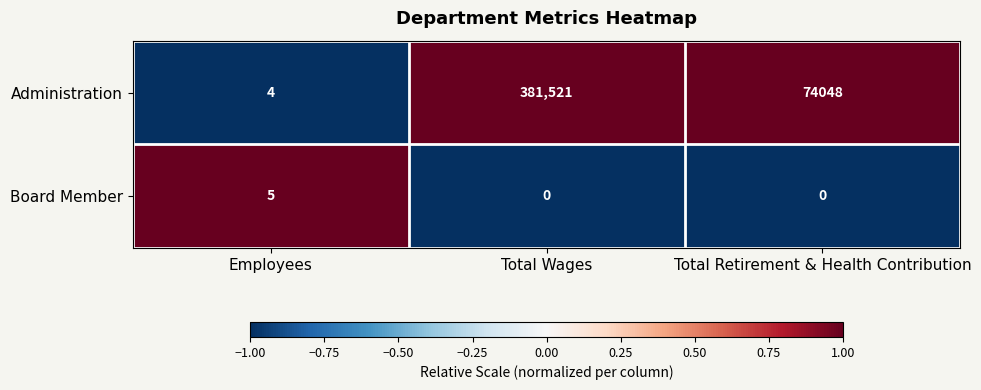

List the series in order of their overall mean, highest first.

Administration, Board Member